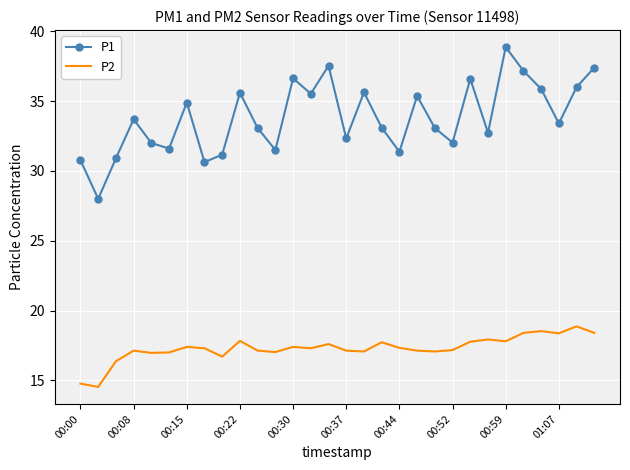

Which series has the widest spread of values?

P1